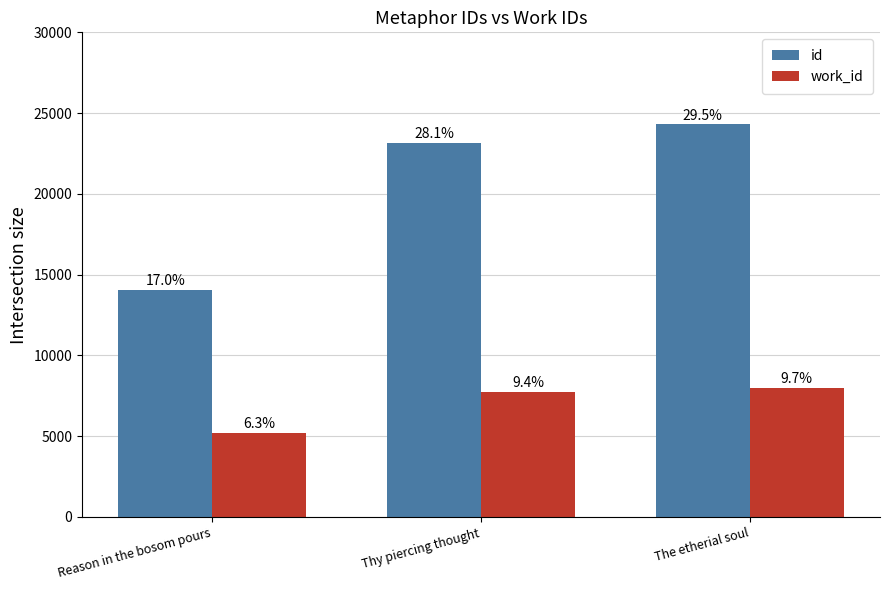

What are all the series names shown in the legend?

id, work_id